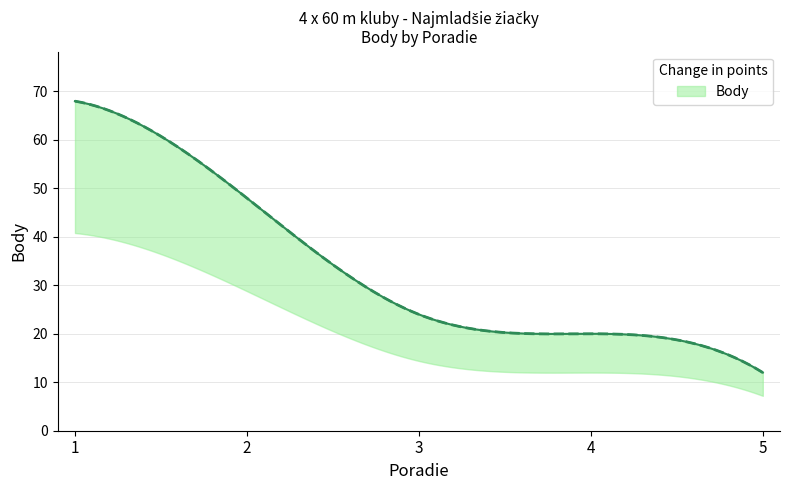

The value at 3 is 24. True or false?

True